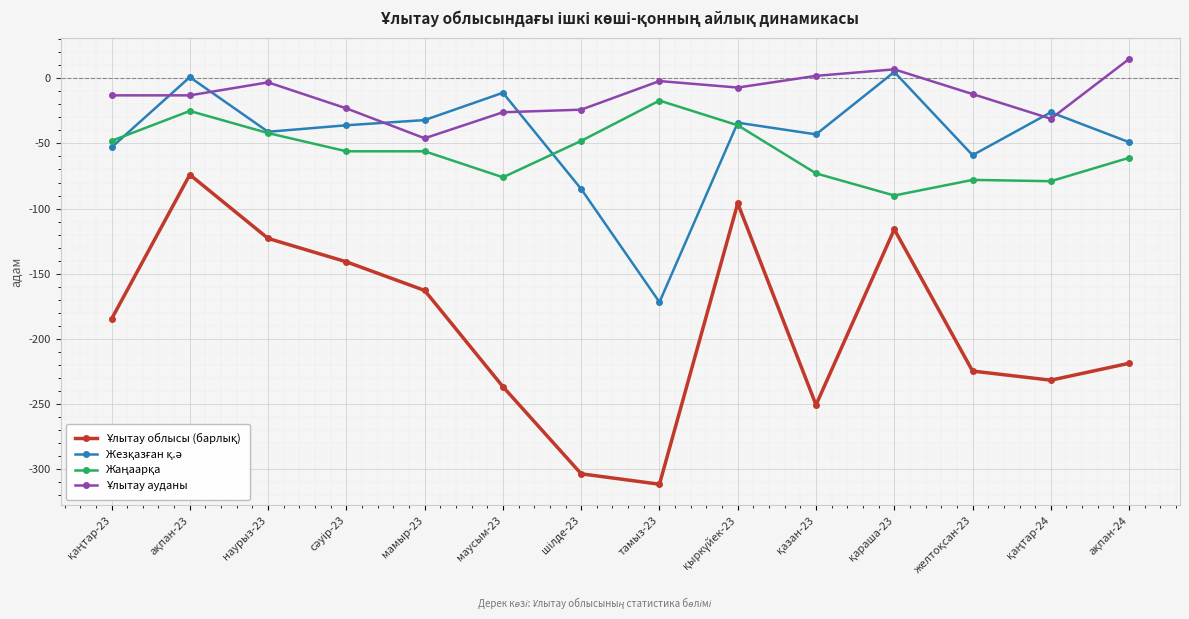

Which category has the lowest value across all series?

тамыз-23